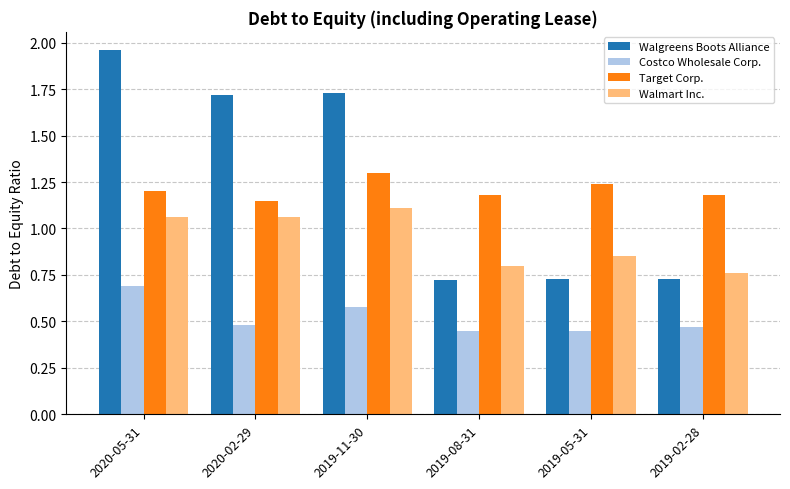

Where does the Walmart Inc. series first go above 1?

2020-05-31